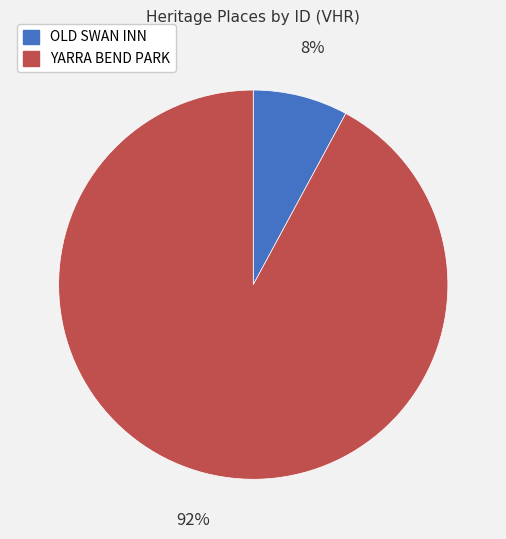

Do OLD SWAN INN and YARRA BEND PARK together represent more than half of the pie?

Yes